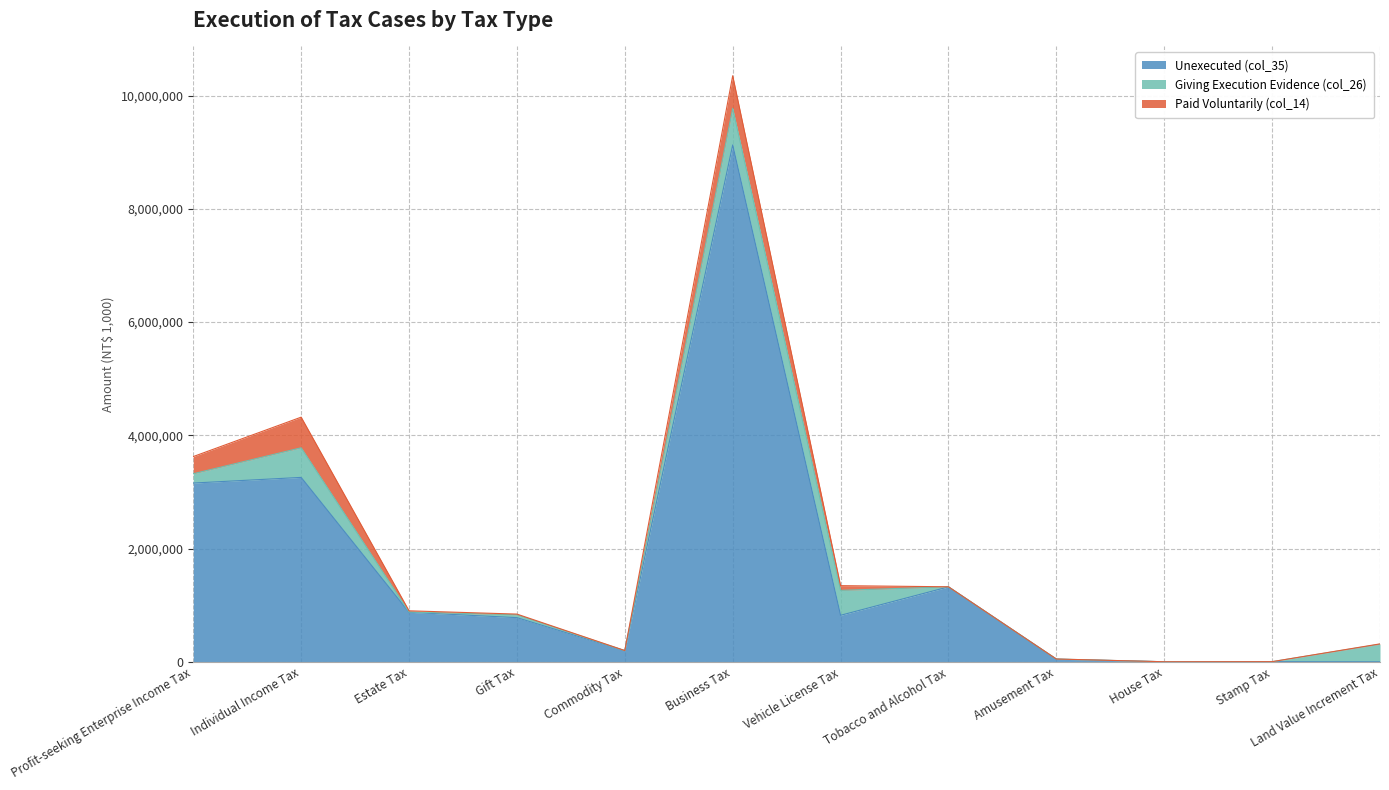

What is the total value across all series at Business Tax?

10350039